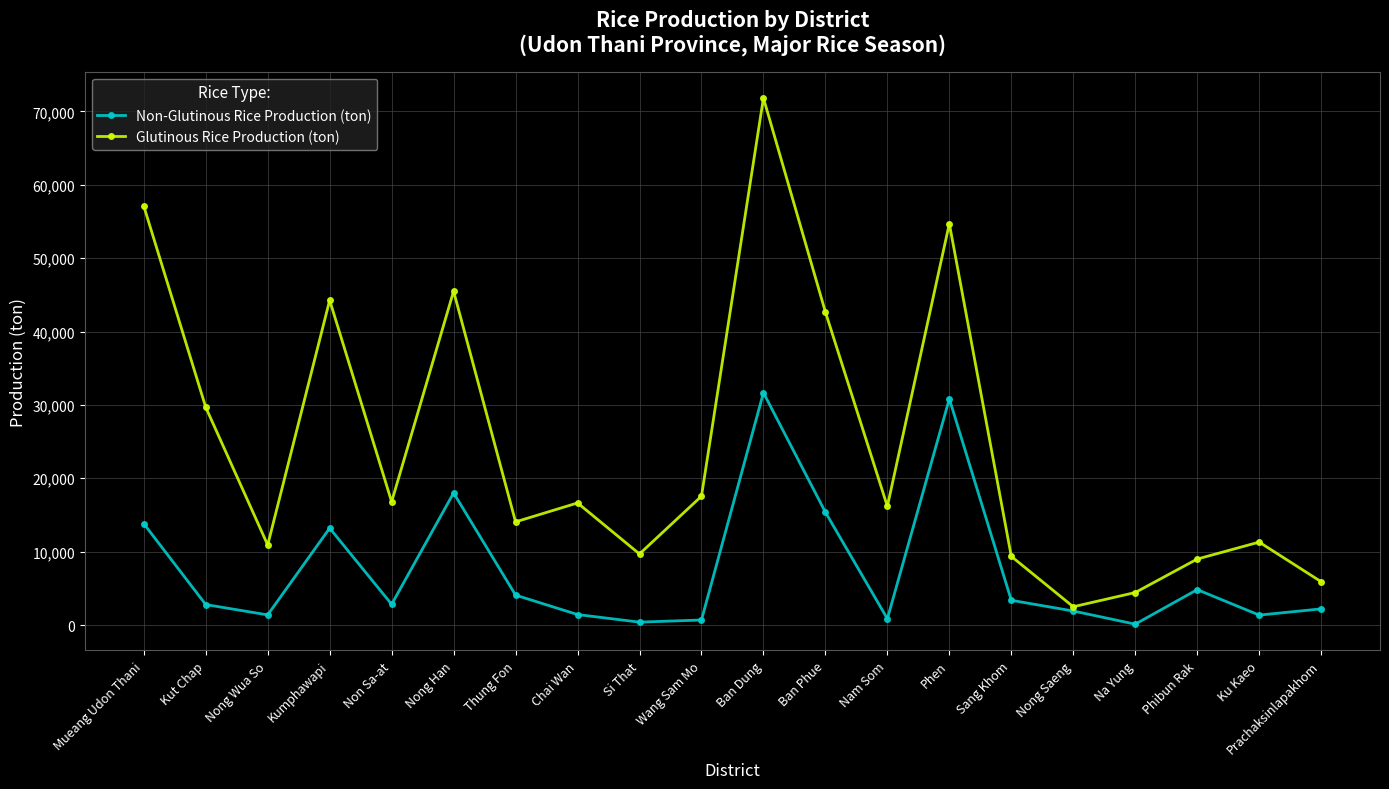

What value does the Non-Glutinous Rice Production (ton) series have at Ban Dung?

31665